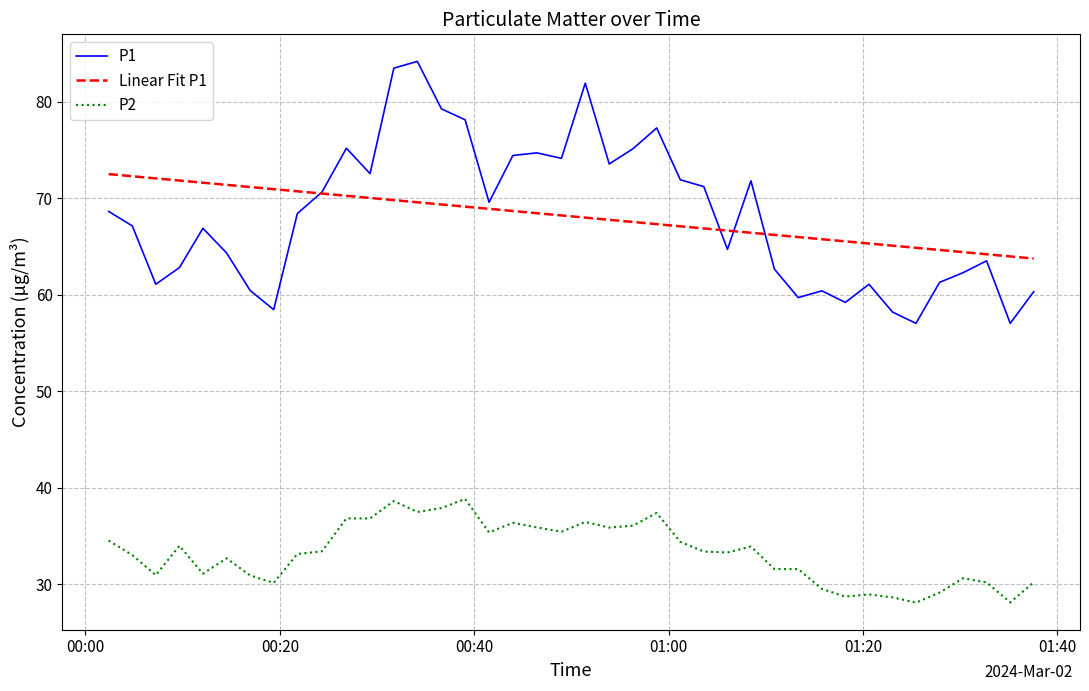

Rank the series by their maximum value, from lowest to highest.

P2, Linear Fit P1, P1